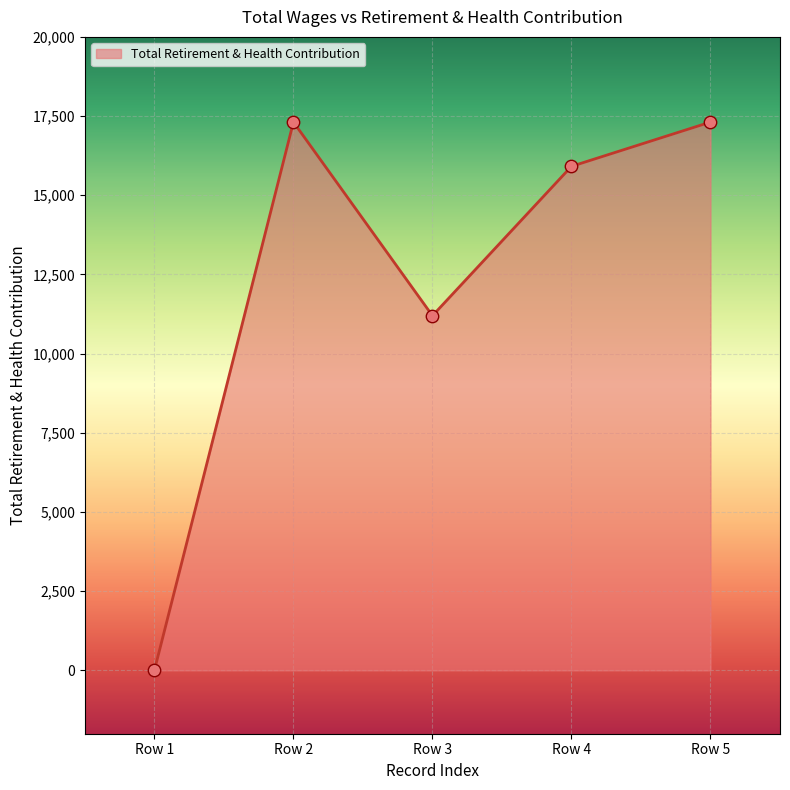

What is the change in value from Row 3 to Row 5?

+6114